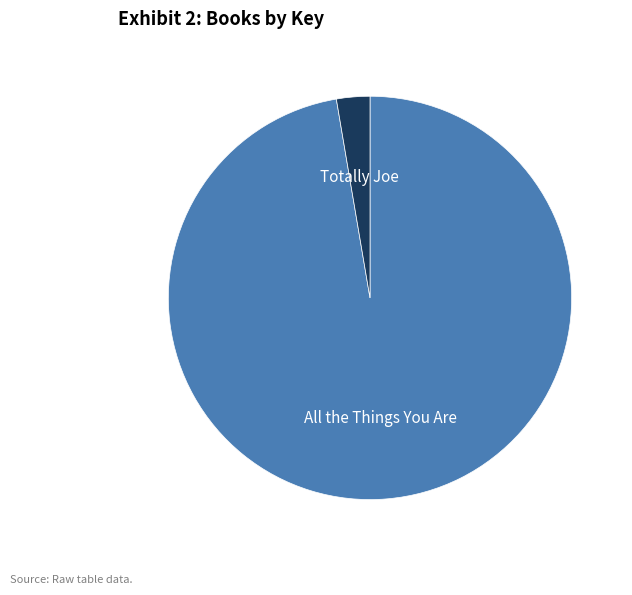

What is the largest slice in the pie chart?

All the Things You Are